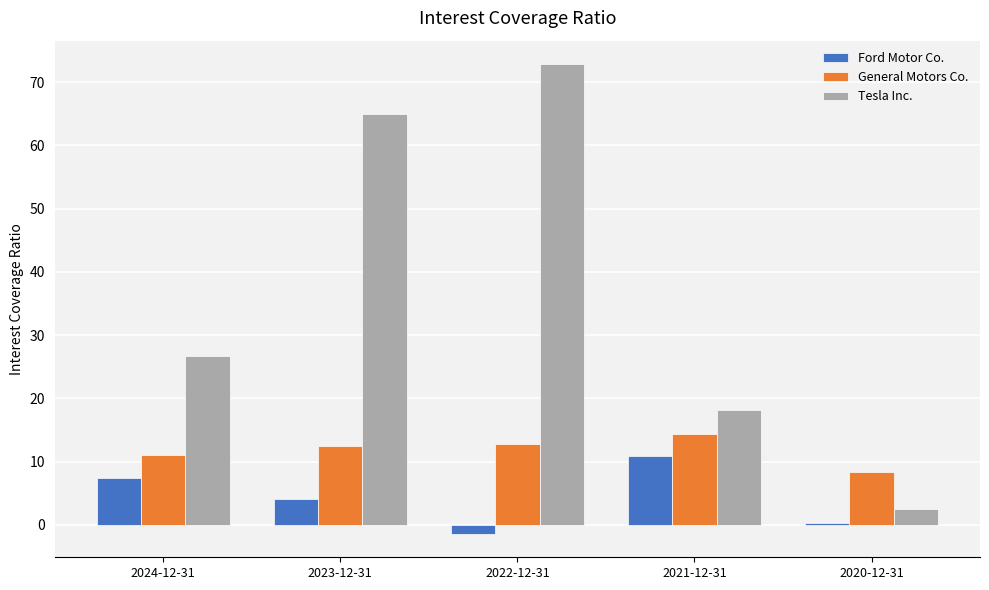

Which series has the largest total across all categories?

Tesla Inc.